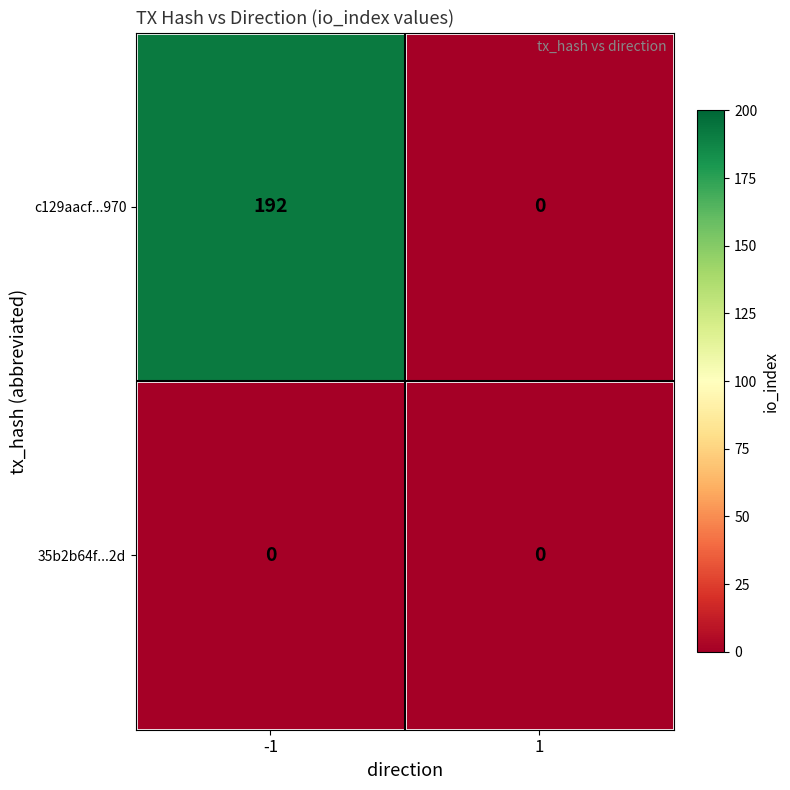

Which series has the largest range (max minus min)?

c129aacf...970